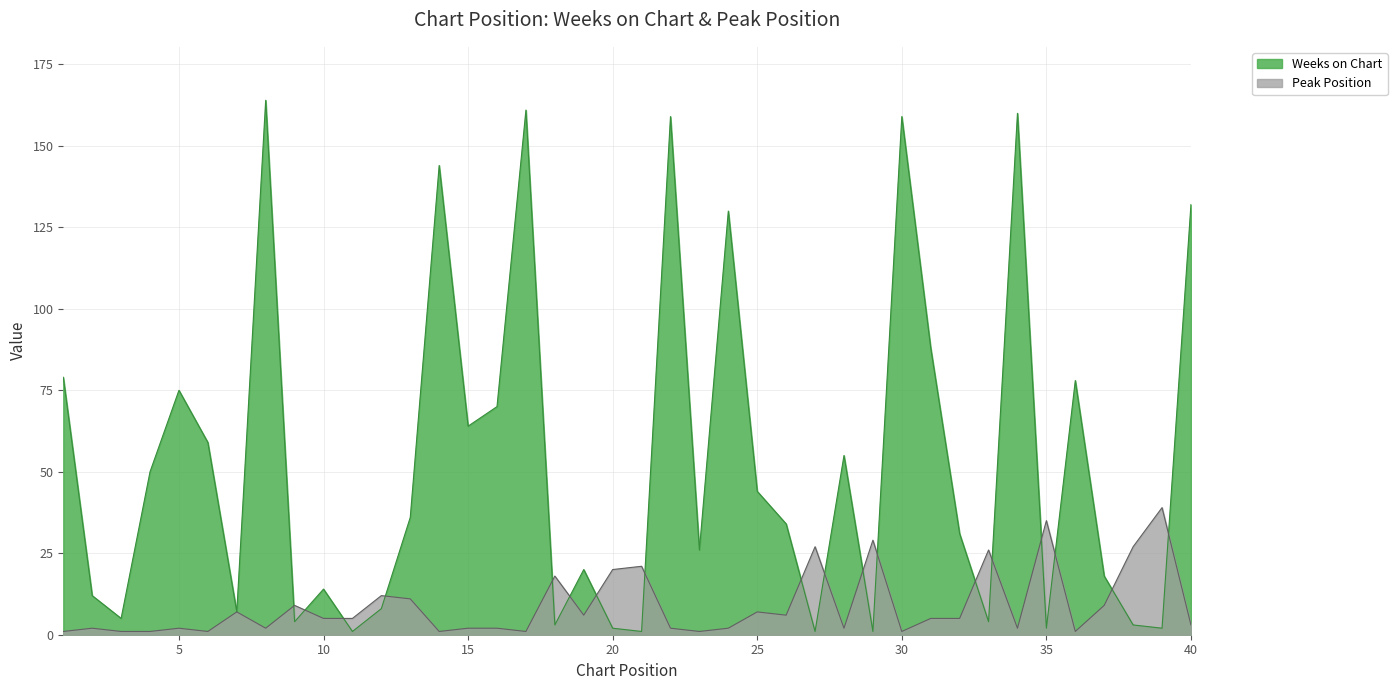

Reading left to right, transcribe all the data shown in this chart.

Weeks on Chart: 79	12	5	50	75	59	7	164	4	14	1	8	36	144	64	70	161	3	20	2	1	159	26	130	44	34	1	55	1	159	88	31	4	160	2	78	18	3	2	132
Peak Position: 1	2	1	1	2	1	7	2	9	5	5	12	11	1	2	2	1	18	6	20	21	2	1	2	7	6	27	2	29	1	5	5	26	2	35	1	9	27	39	3